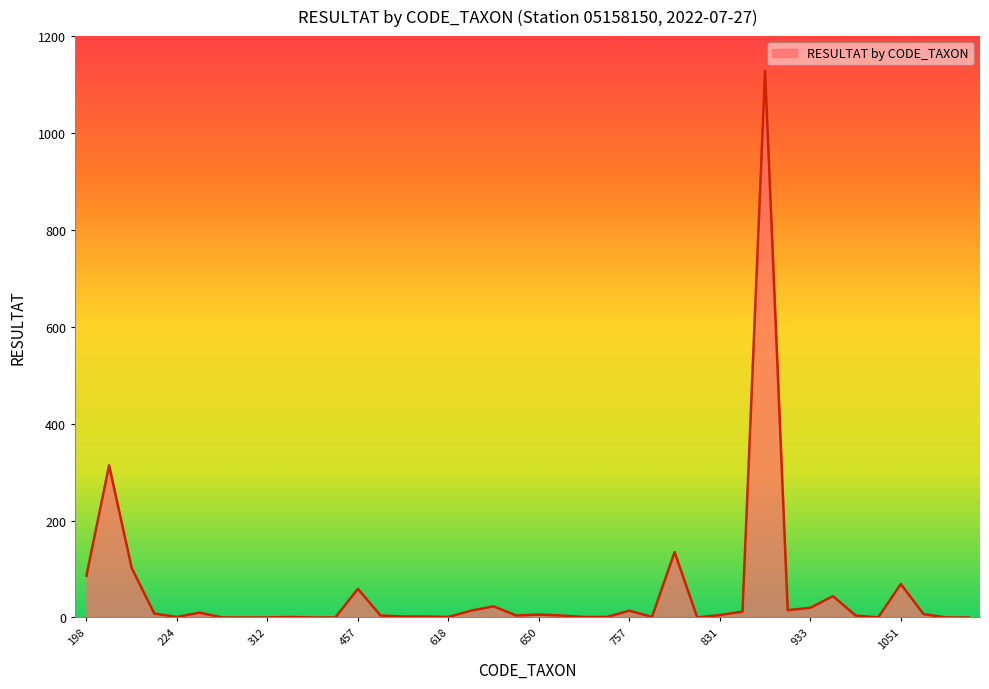

What is the value of the 25th point from the left?

14